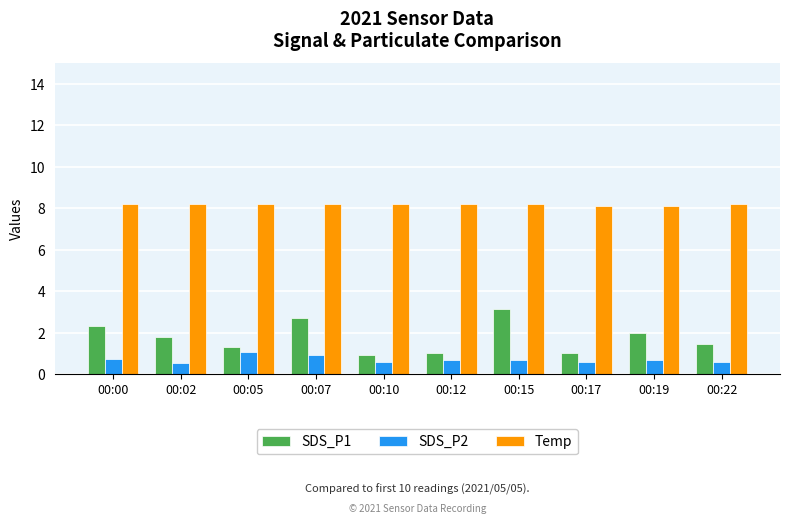

What is the sum of the Temp values at 00:02 and 00:10?

16.4